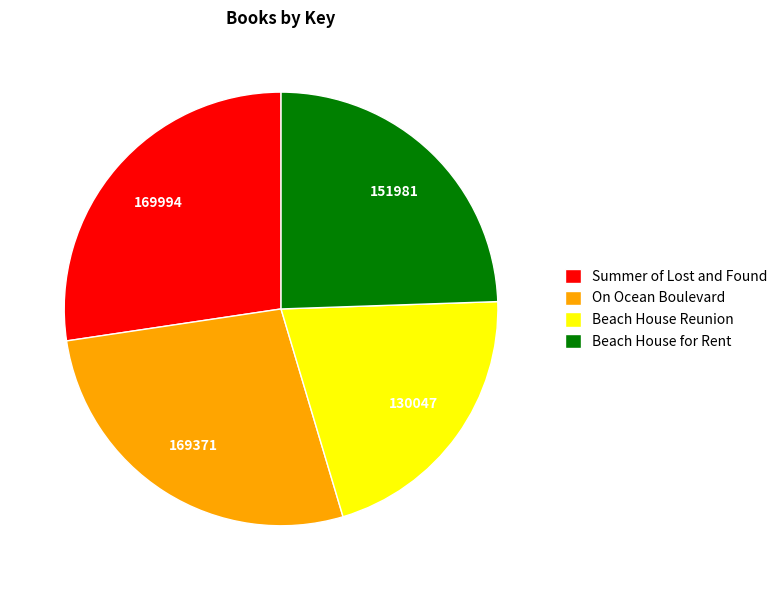

Is there any slice that represents more than half of the pie?

No